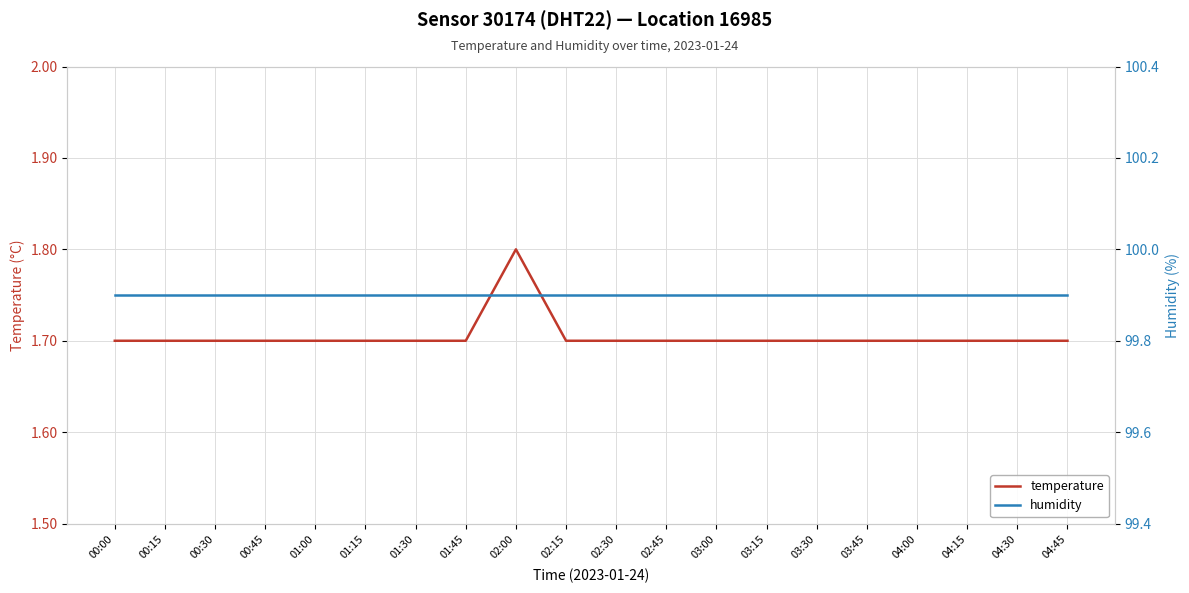

True or false: temperature and humidity cross at least once.

False